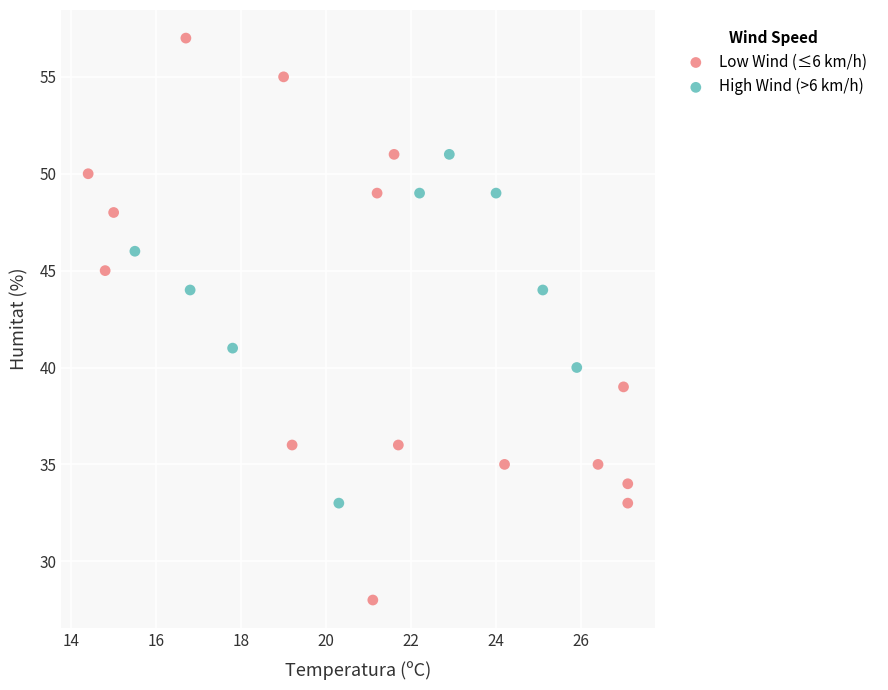

Which series reaches the minimum Y coordinate?

Low Wind (≤6 km/h)